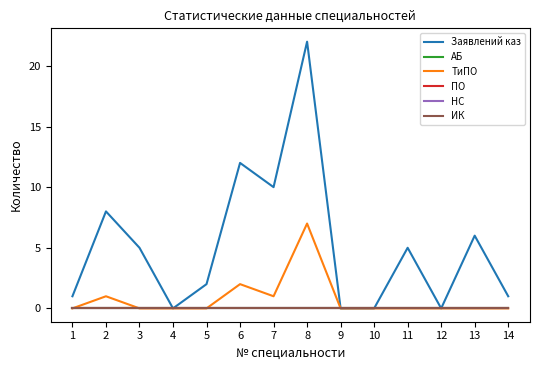

Is this an area chart (filled region under the line)?

No